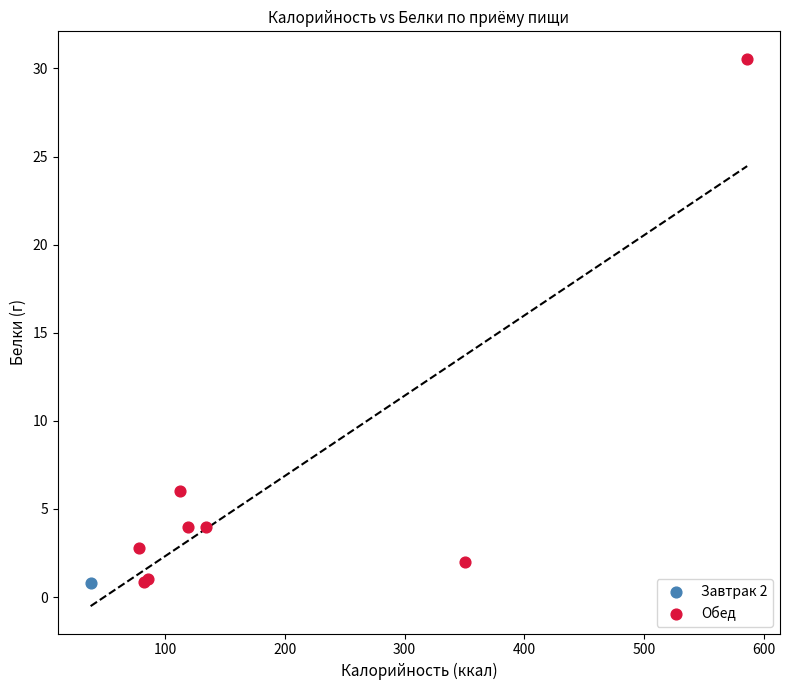

What are all the series names shown in the legend?

Завтрак 2, Обед